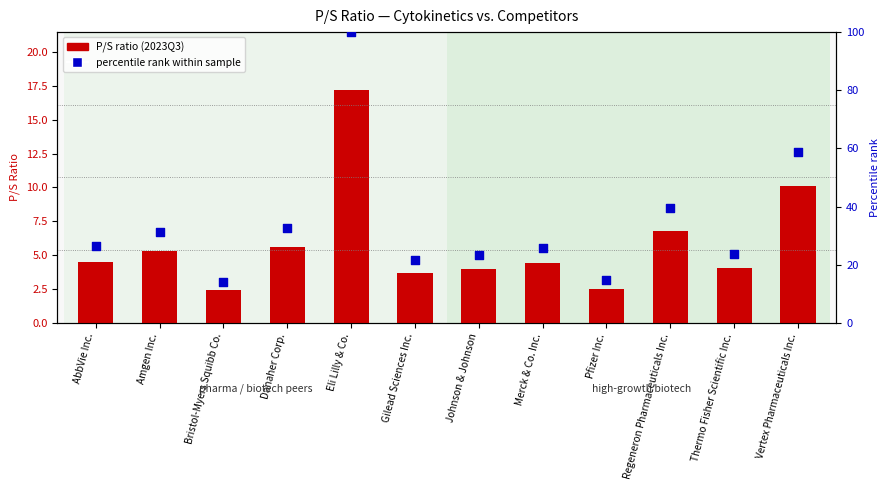

Which series reaches the maximum Y coordinate?

percentile rank within sample